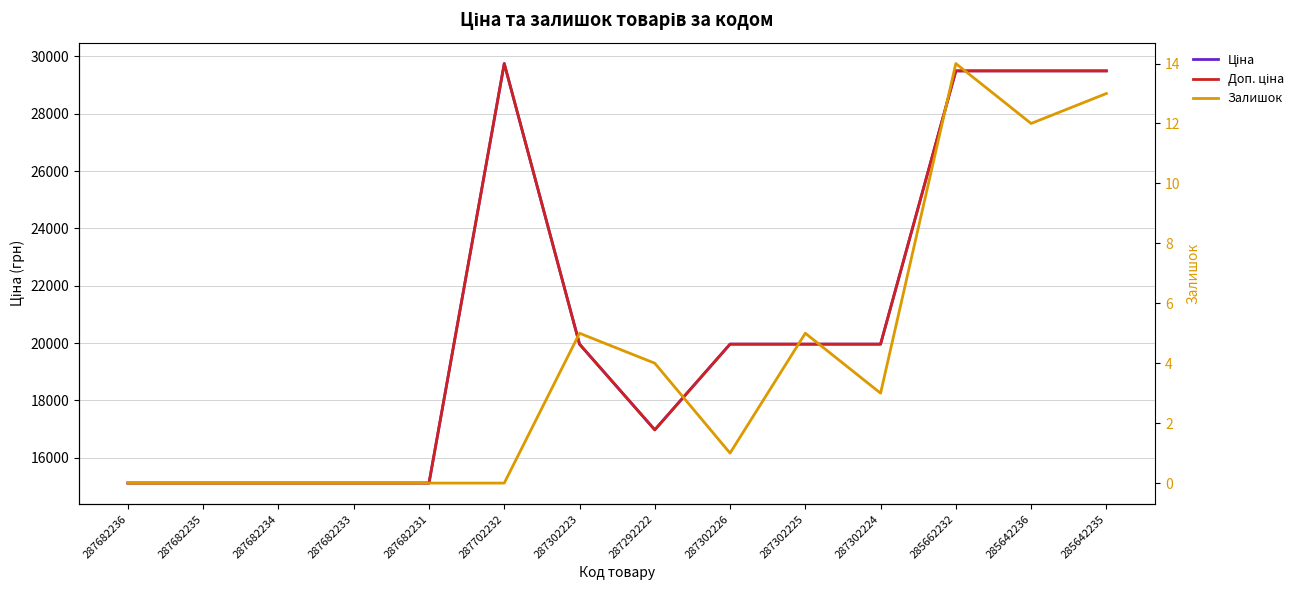

At how many categories does at least one series exceed 5497?

14